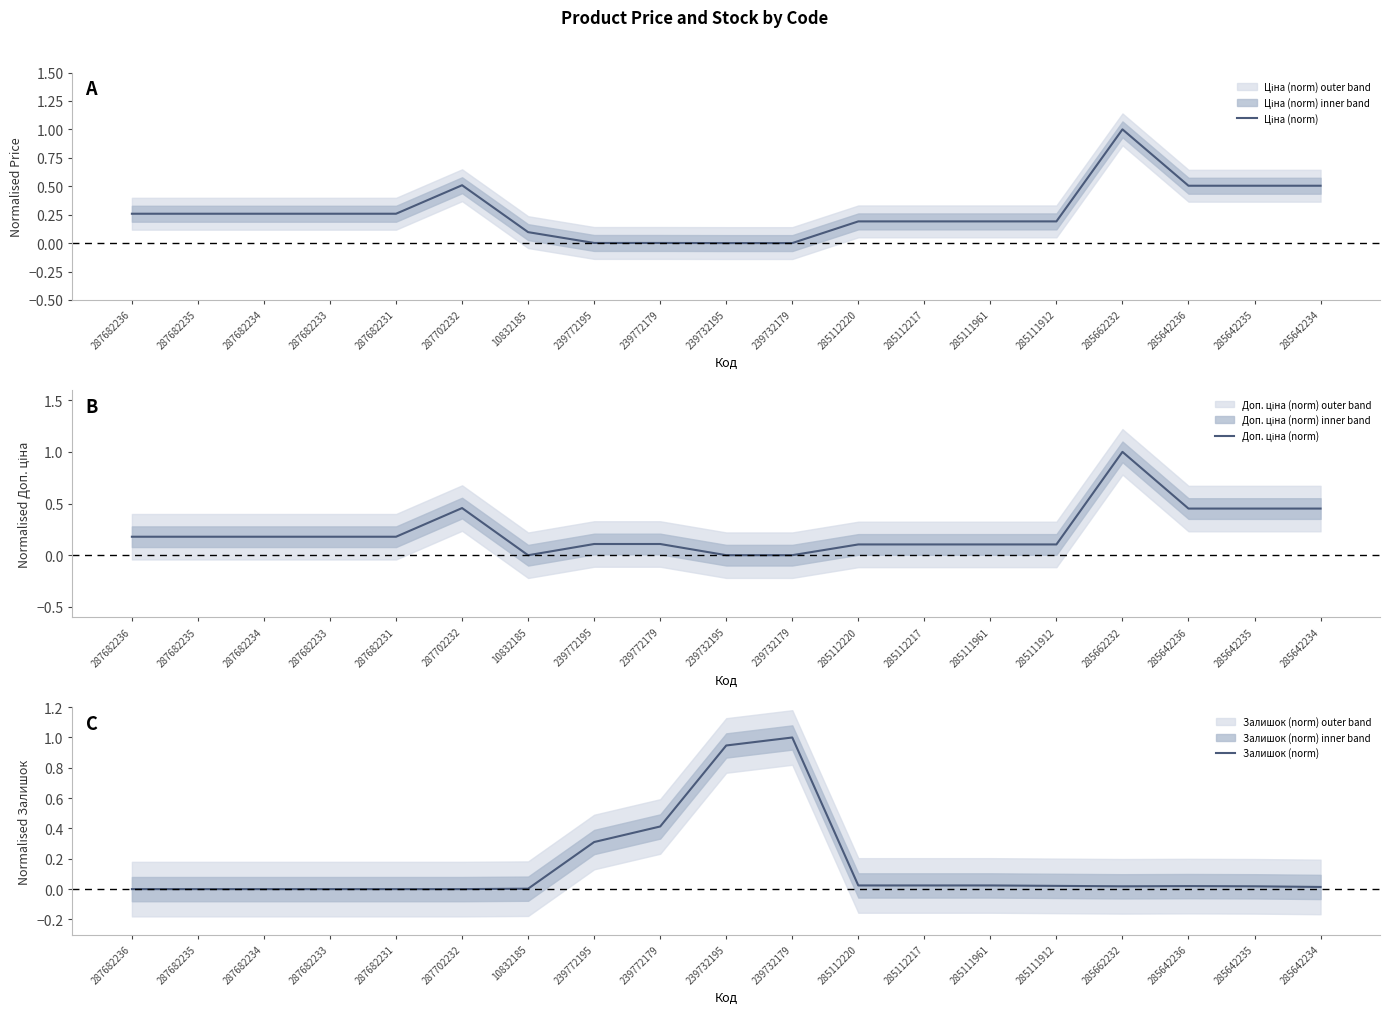

How many positive values does the Доп. ціна (norm) series have?

18